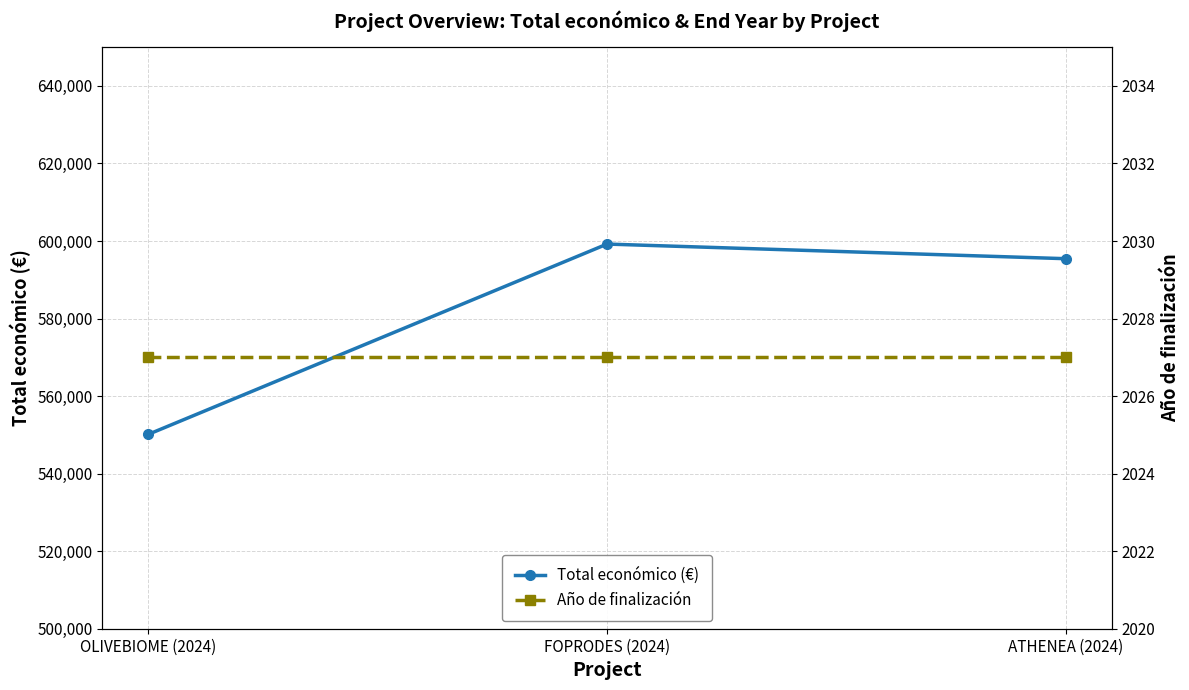

At which label is Total económico (€) closest to 574661?

ATHENEA (2024)